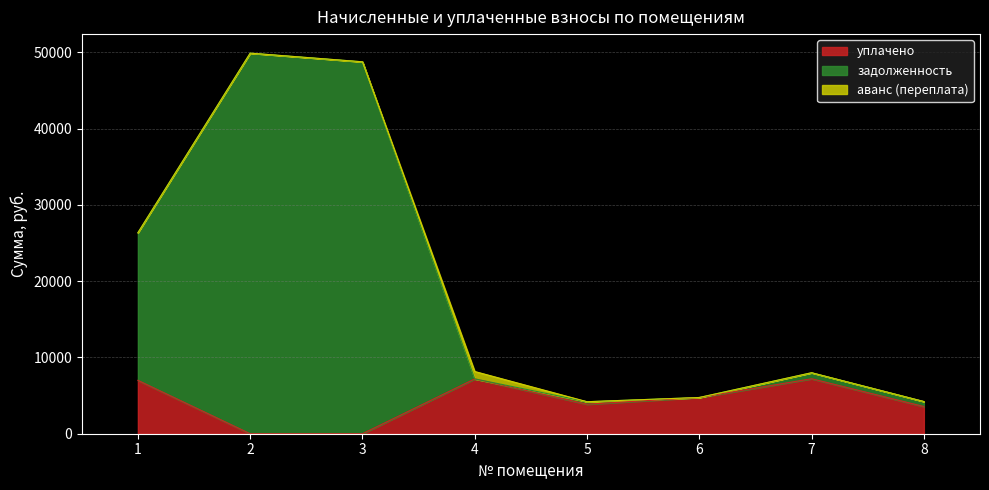

Which series has the largest range (max minus min)?

задолженность